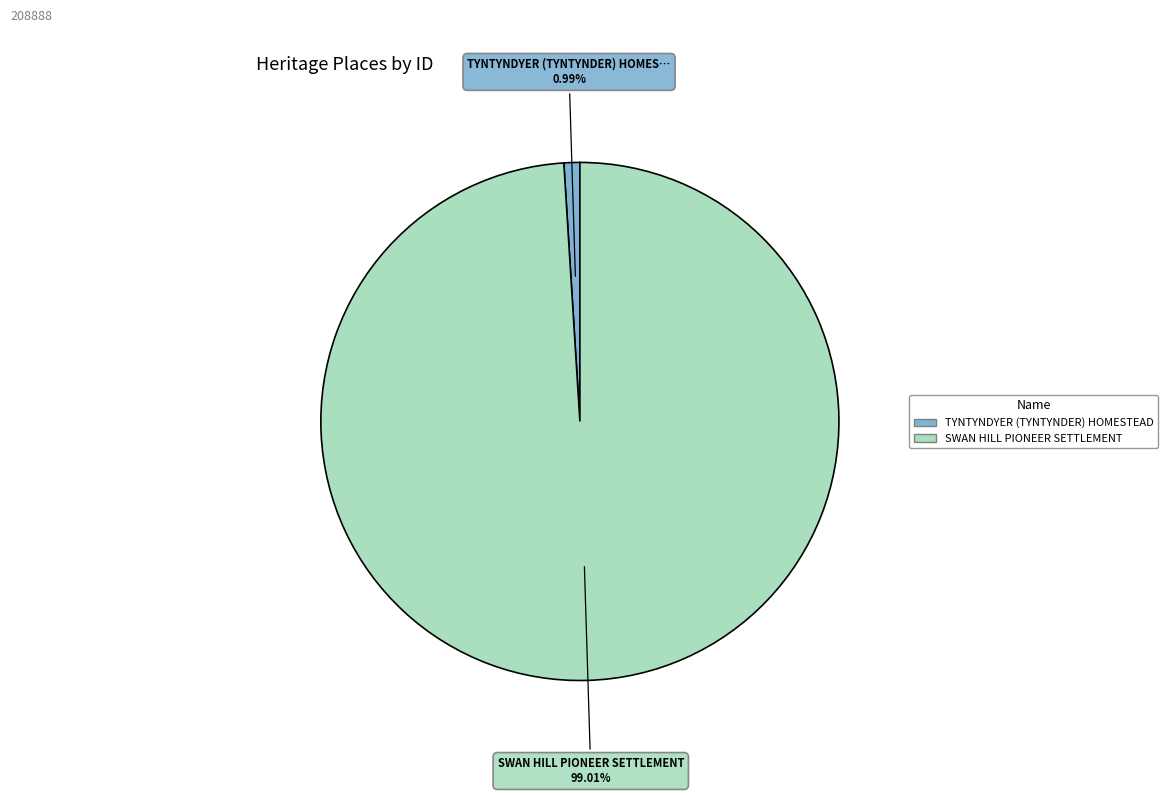

The TYNTYNDYER (TYNTYNDER) HOMESTEAD slice represents 10% of the pie. True or false?

False